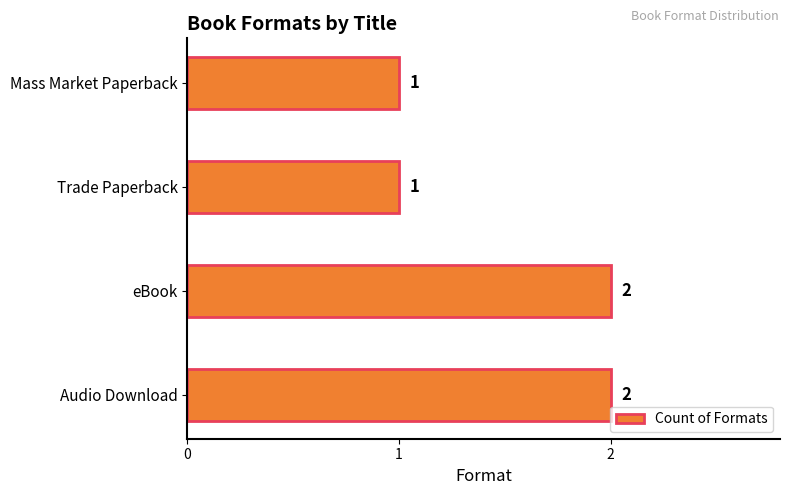

Are the bars horizontal?

Yes